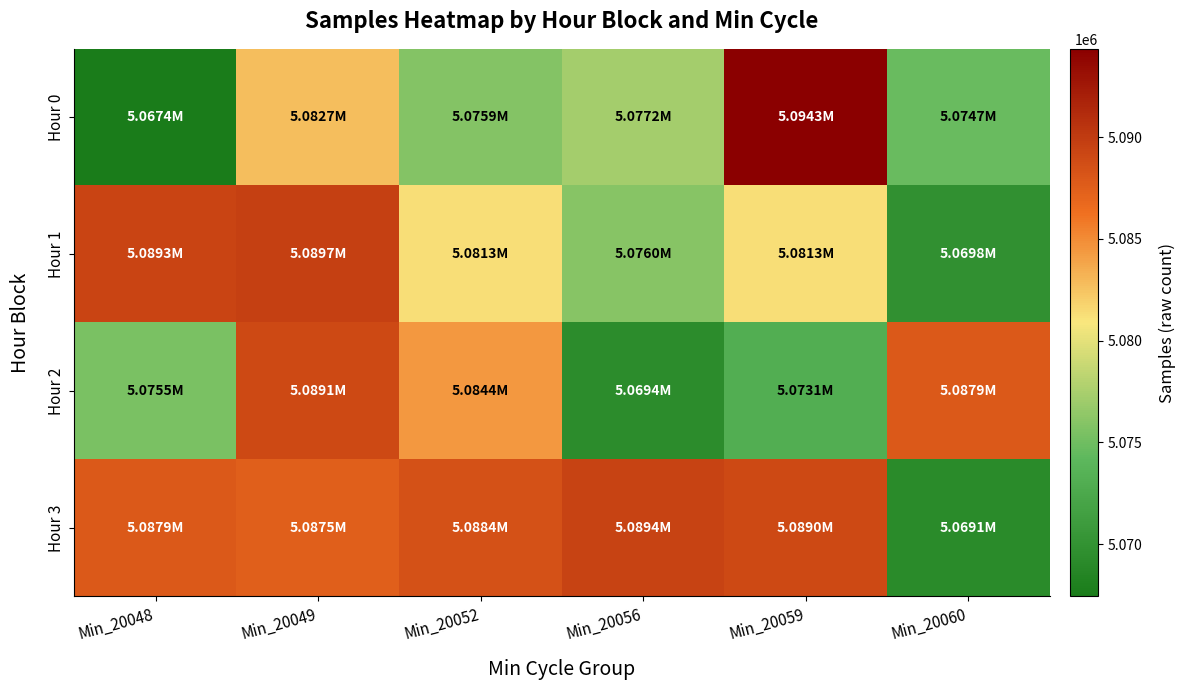

Which series has the largest range (max minus min)?

Hour 0